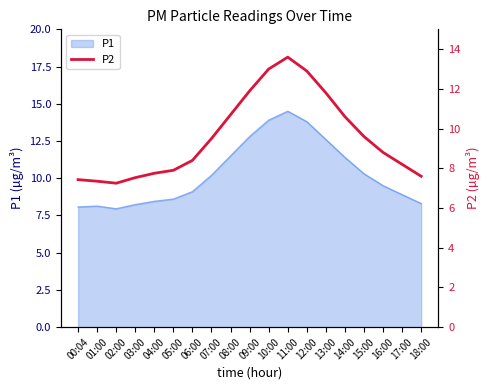

The P1 series shows 5.8 at 15:00. True or false?

False